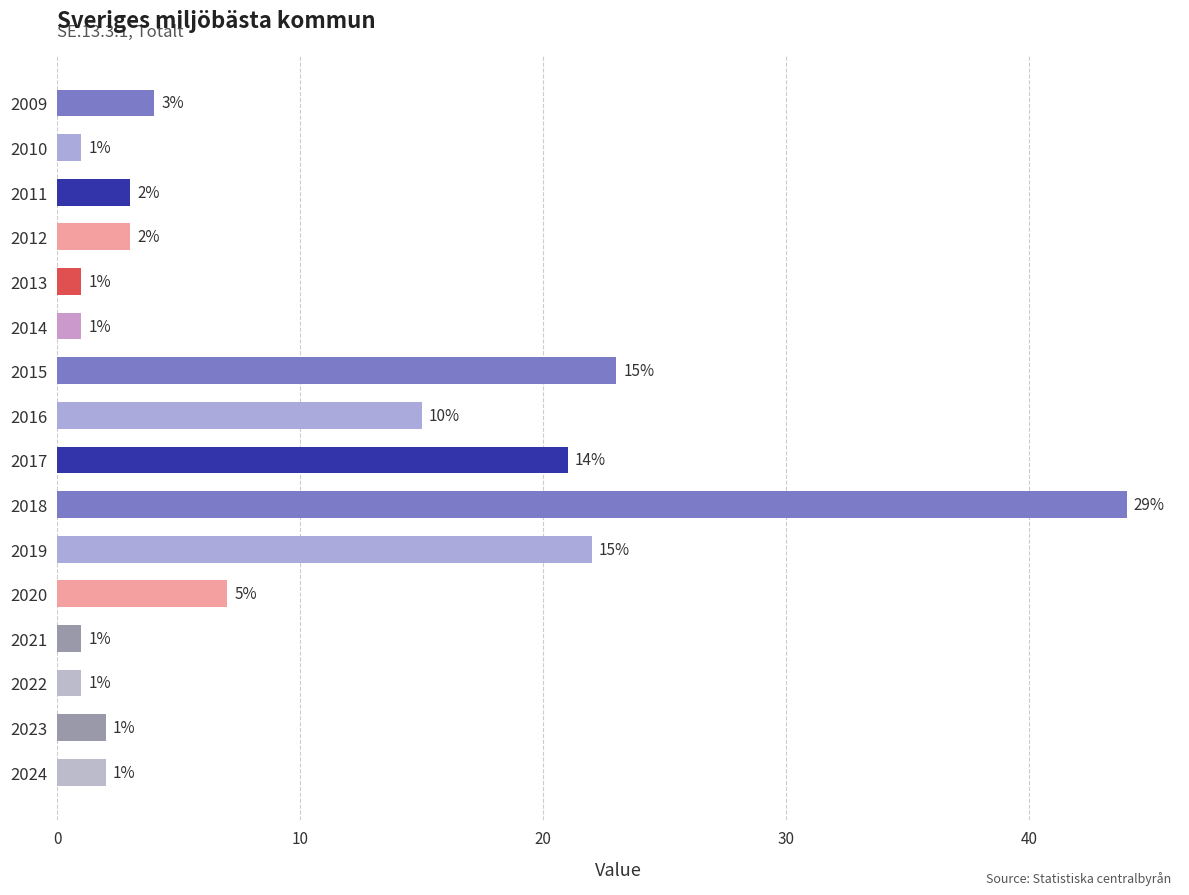

The chart shows a value of 6 at 2017. True or false?

False